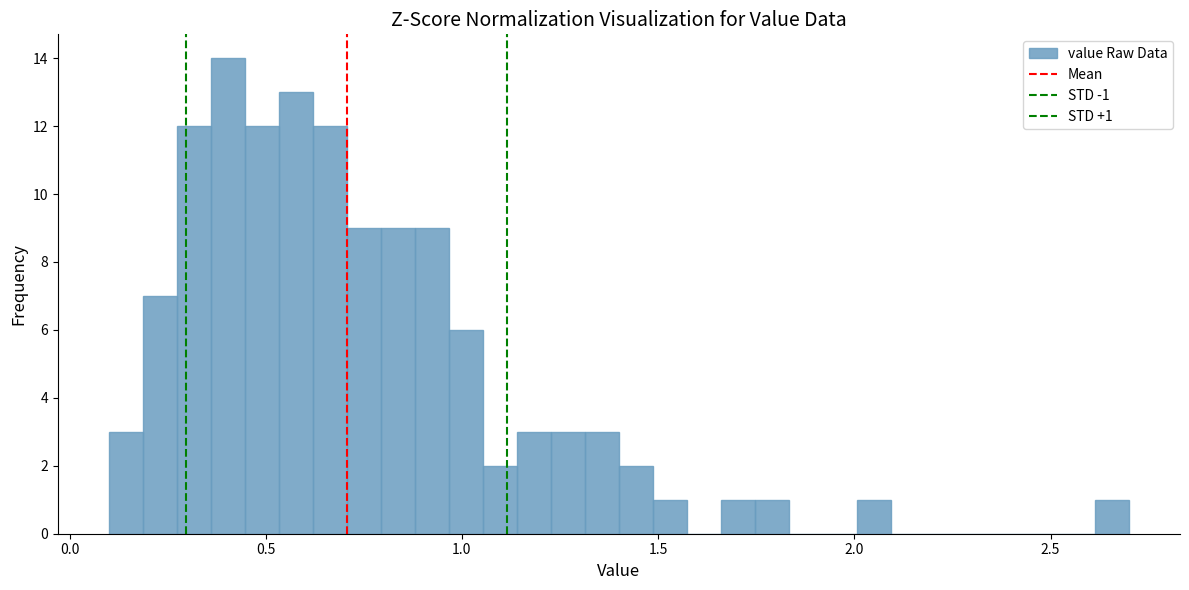

Read against the x-axis, roughly where is the centre of the tallest bar?

0.40